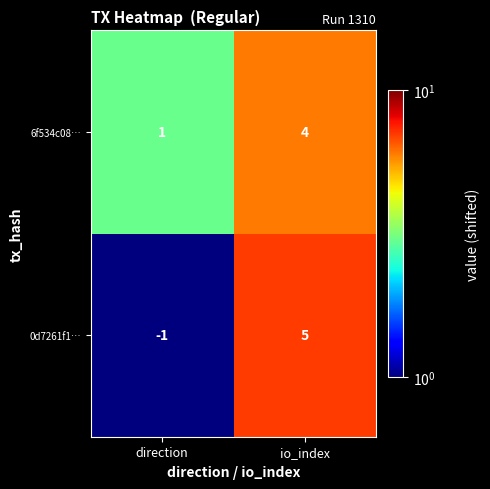

What is the difference between the maximum and minimum values in the 0d7261f1… series?

6